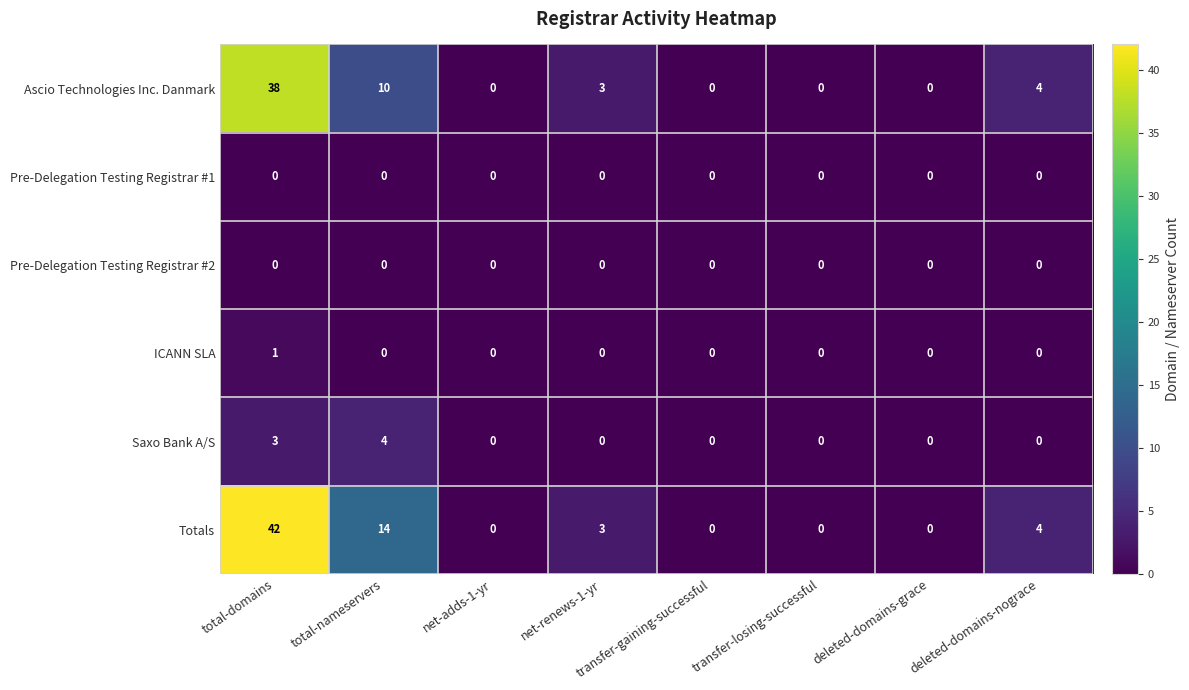

Which series has the widest spread of values?

Totals